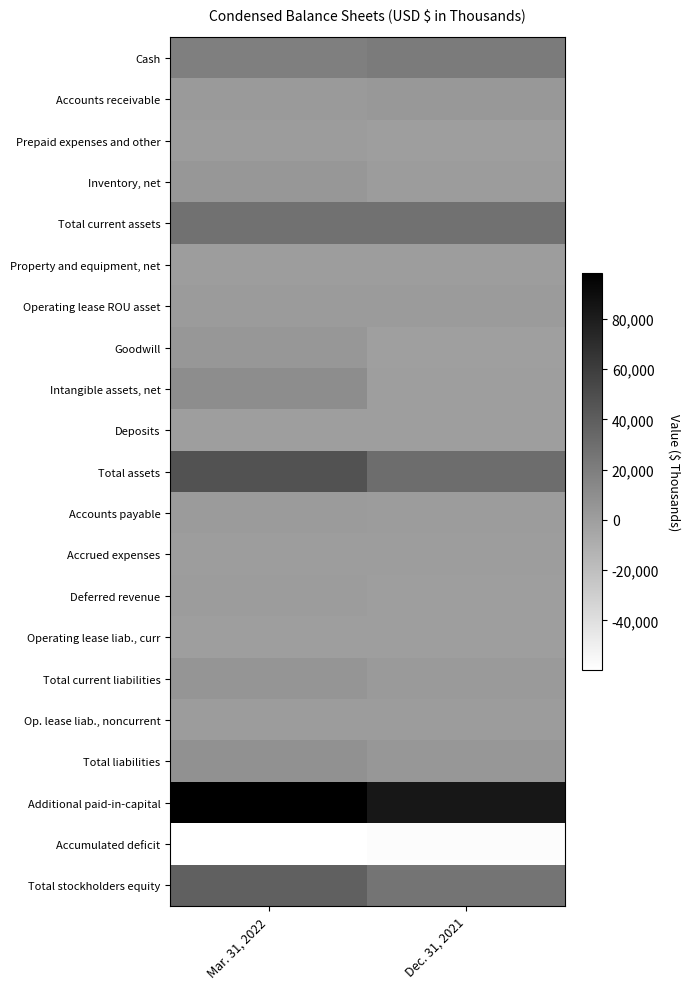

Which has a higher value, Mar. 31, 2022 or Dec. 31, 2021?

Dec. 31, 2021